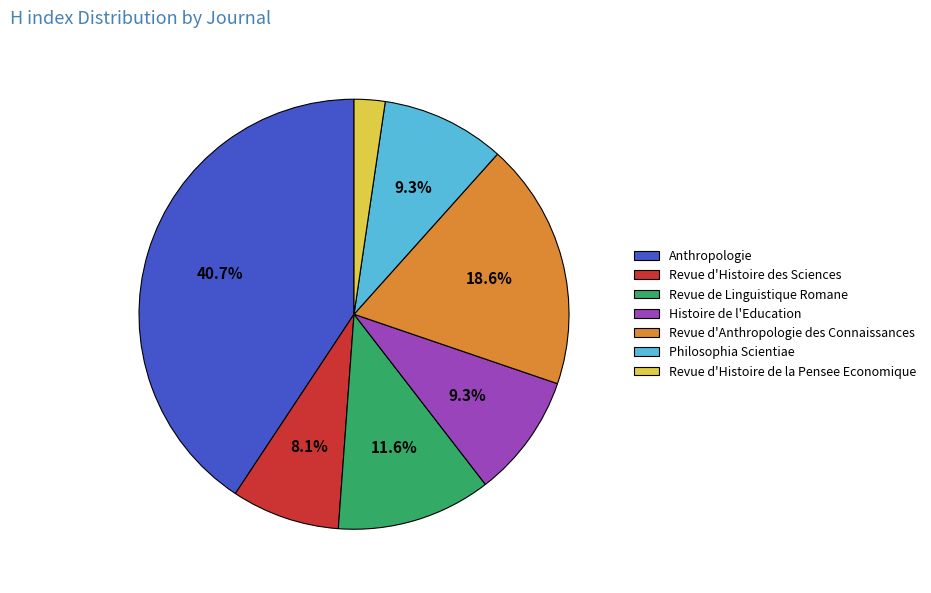

Count the number of slices in the pie.

7